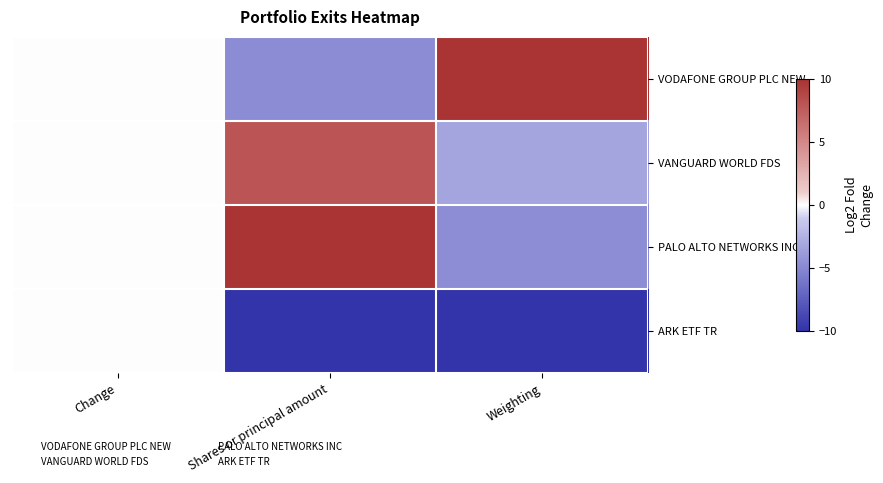

At Shares or principal amount, list the series in order from largest to smallest.

PALO ALTO NETWORKS INC, VANGUARD WORLD FDS, VODAFONE GROUP PLC NEW, ARK ETF TR